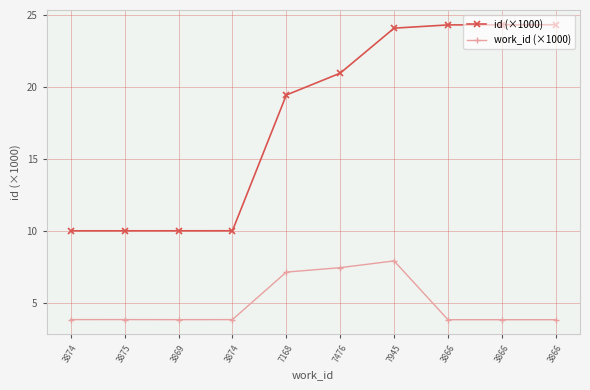

At 3869, list the series in order from largest to smallest.

id (×1000), work_id (×1000)